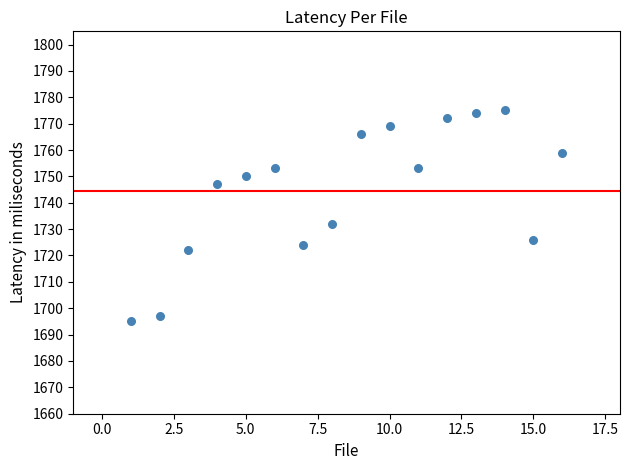

What is the range of Y values (max minus min)?

80